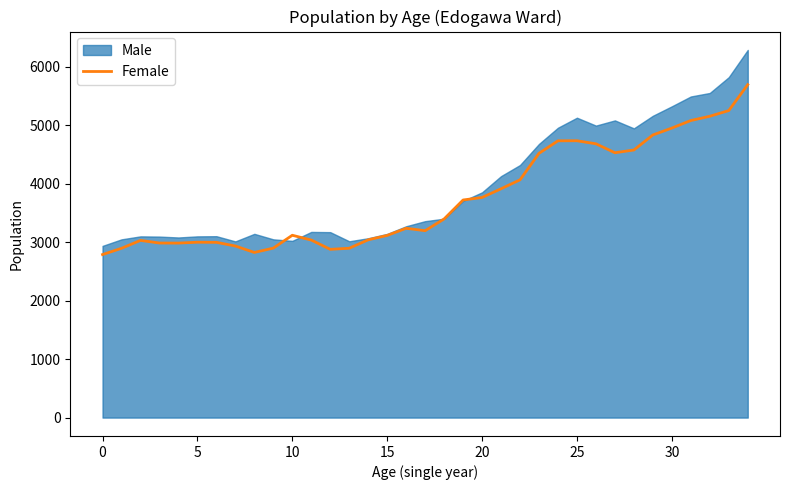

What is the value of the 30th point from the left?

4833